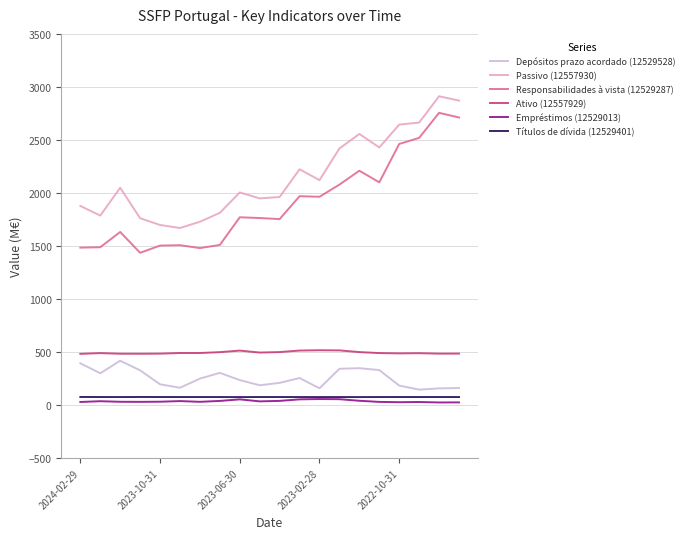

True or false: Responsabilidades à vista (12529287) and Depósitos prazo acordado (12529528) cross at least once.

False